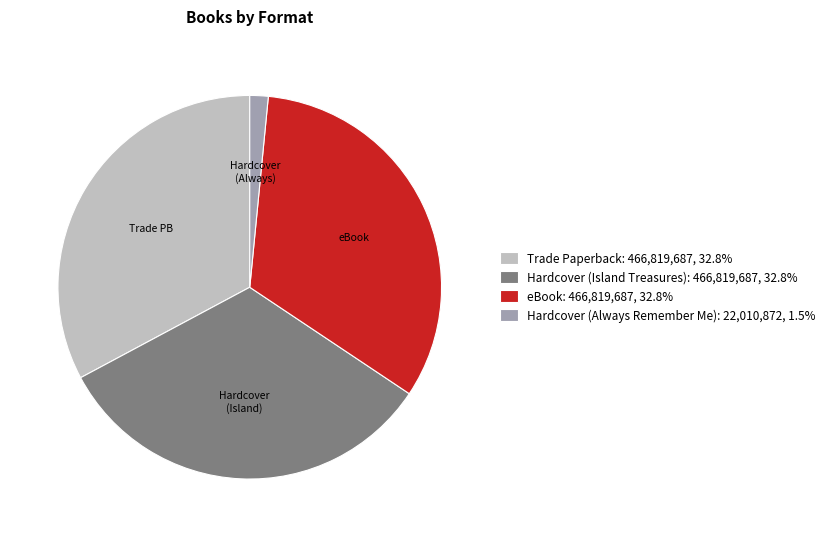

Does any single category account for the majority?

No